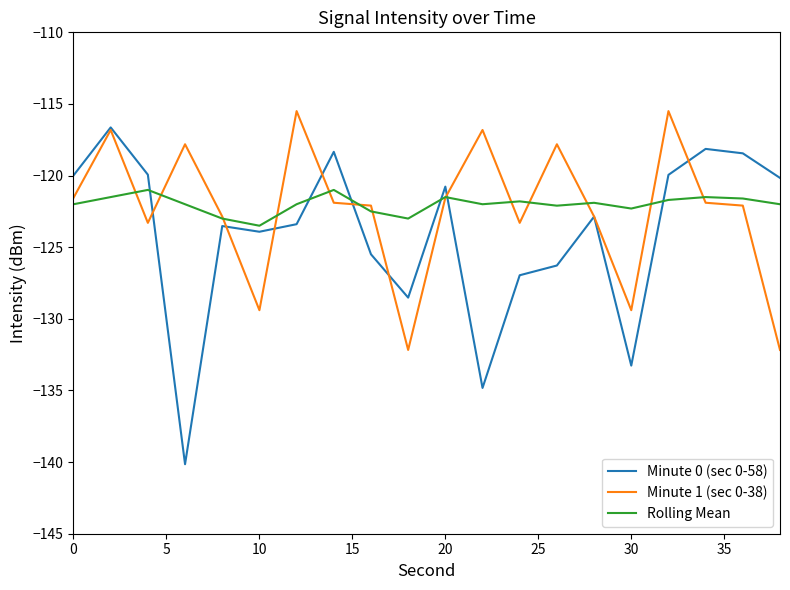

Which series has the largest range (max minus min)?

Minute 0 (sec 0-58)